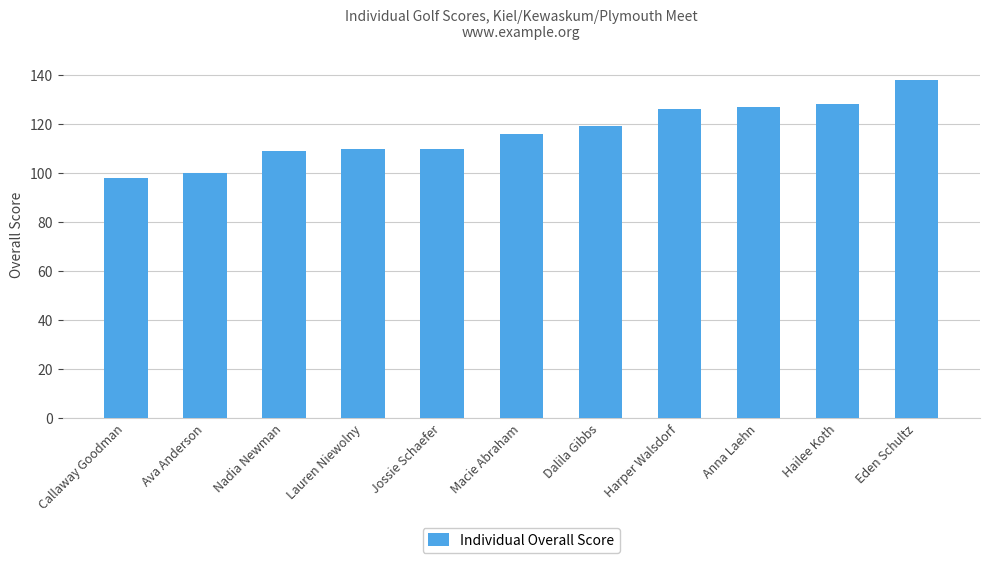

What is the label of the 11th bar from the left?

Eden Schultz